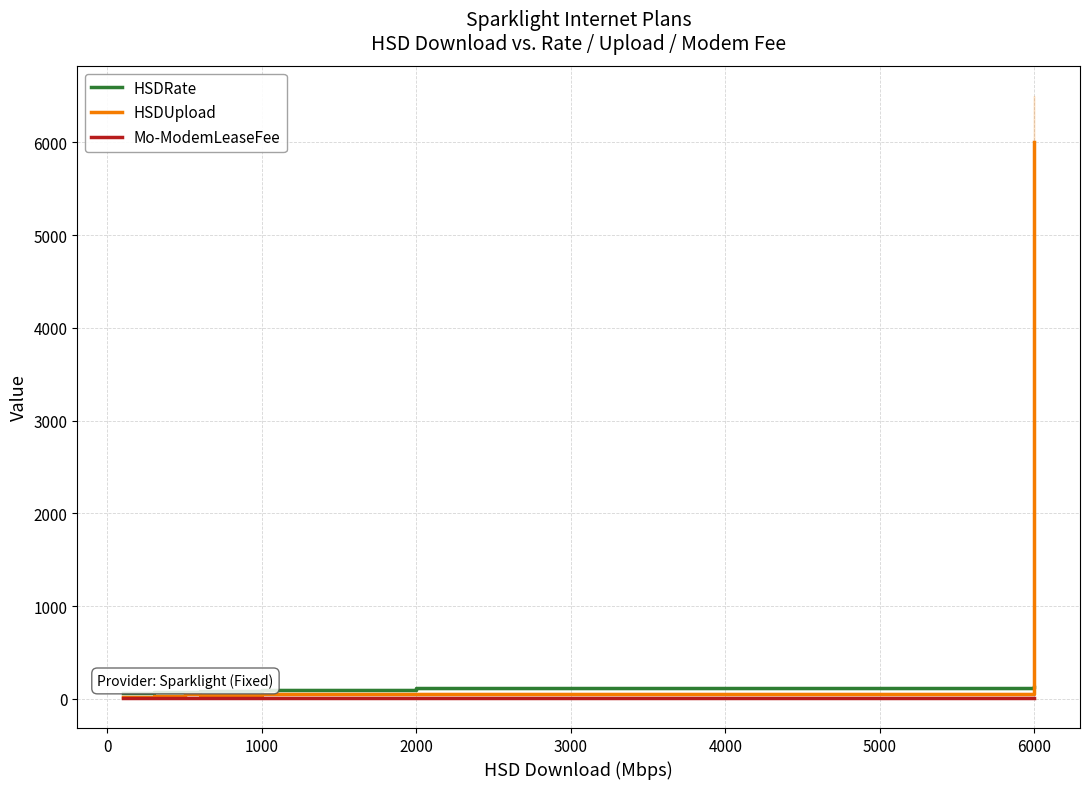

Reading left to right, what are all the values shown in this chart?

HSDRate: 65	75	75	90	100	115	125
HSDUpload: 20	30	50	40	50	50	6000
Mo-ModemLeaseFee: 14	14	14	14	14	14	14